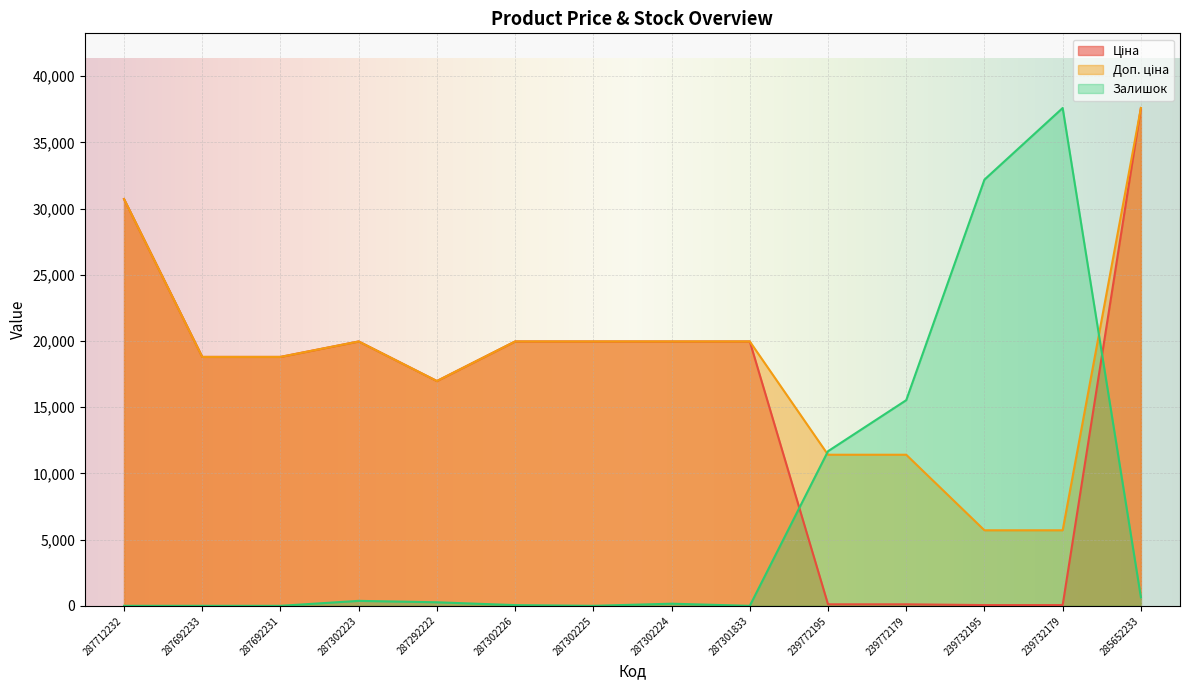

Reading left to right, list all the values displayed in this chart.

Ціна: 287712232=30717.1	287692233=18796.8	287692231=18796.8	287302223=19964.2	287292222=16976.3	287302226=19964.2	287302225=19964.2	287302224=19964.2	287301833=19964.2	239772195=114.1	239772179=114.1	239732195=57.0	239732179=57.0	285652233=37593.6
Доп. ціна: 287712232=30717.1	287692233=18796.8	287692231=18796.8	287302223=19964.2	287292222=16976.3	287302226=19964.2	287302225=19964.2	287302224=19964.2	287301833=19964.2	239772195=11410.0	239772179=11410.0	239732195=5705.0	239732179=5705.0	285652233=37593.6
Залишок: 287712232=0.0	287692233=0.0	287692231=0.0	287302223=374.9	287292222=267.8	287302226=53.6	287302225=0.0	287302224=160.7	287301833=0.0	239772195=11674.4	239772179=15530.1	239732195=32184.9	239732179=37593.6	285652233=642.6